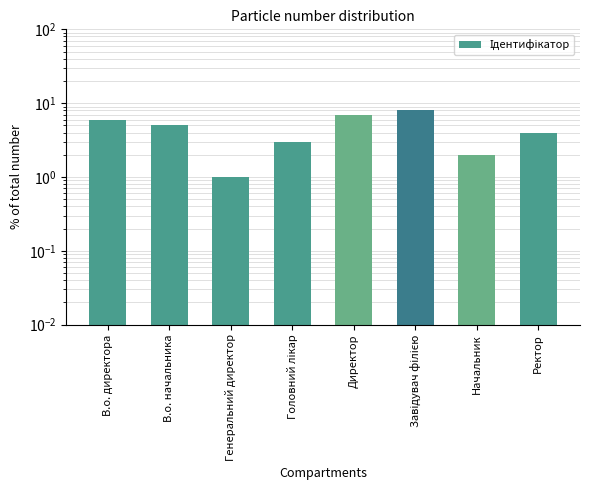

How many data points are above 5?

3